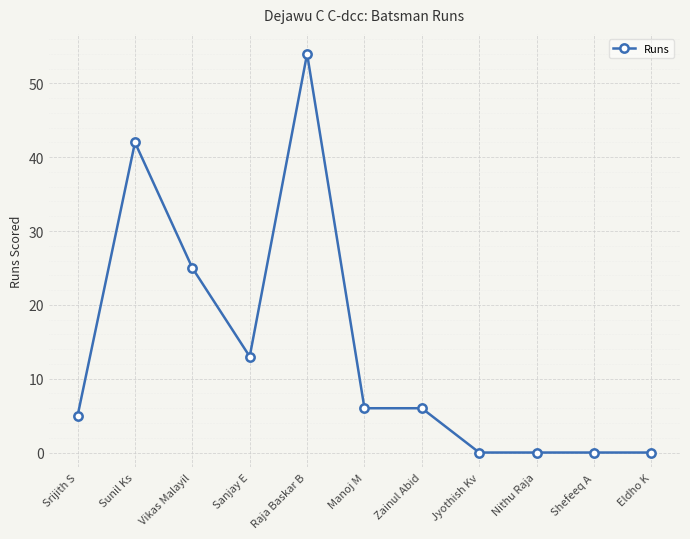

What is the maximum value shown in the chart?

54